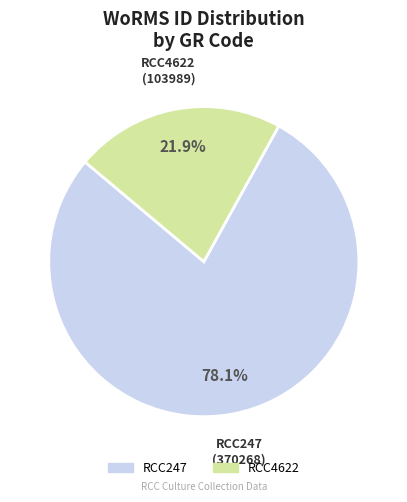

The RCC247 slice represents 93% of the pie. True or false?

False